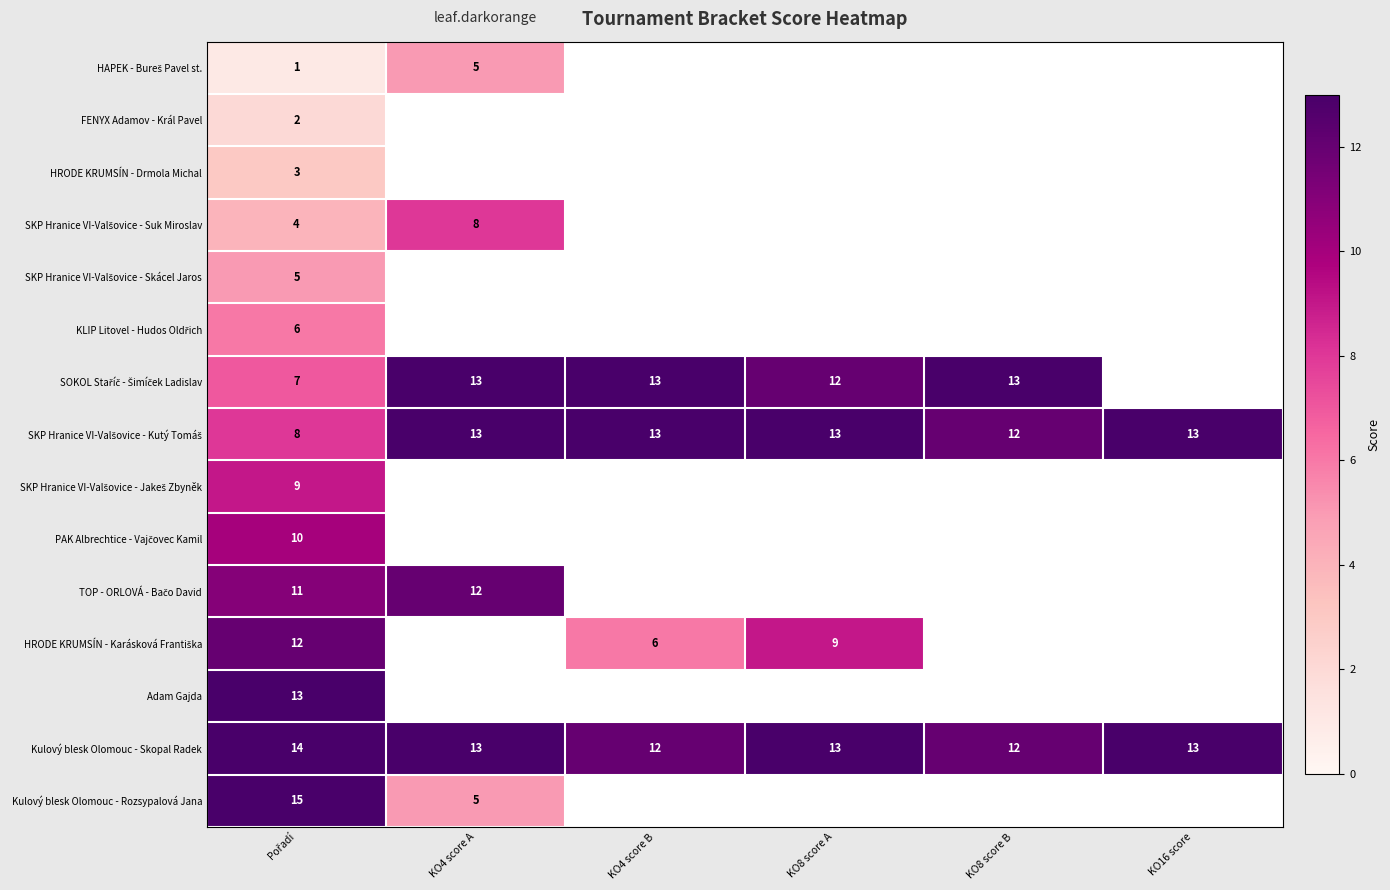

What is the approximate value of Kulový blesk Olomouc - Skopal Radek at KO16 score?

13